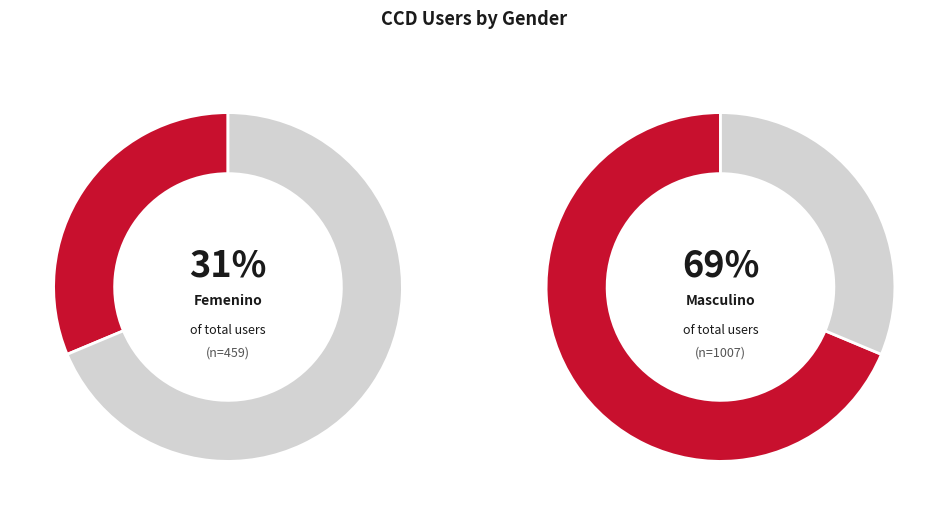

To the nearest percent, what is the combined percentage of Masculino and Femenino?

100%